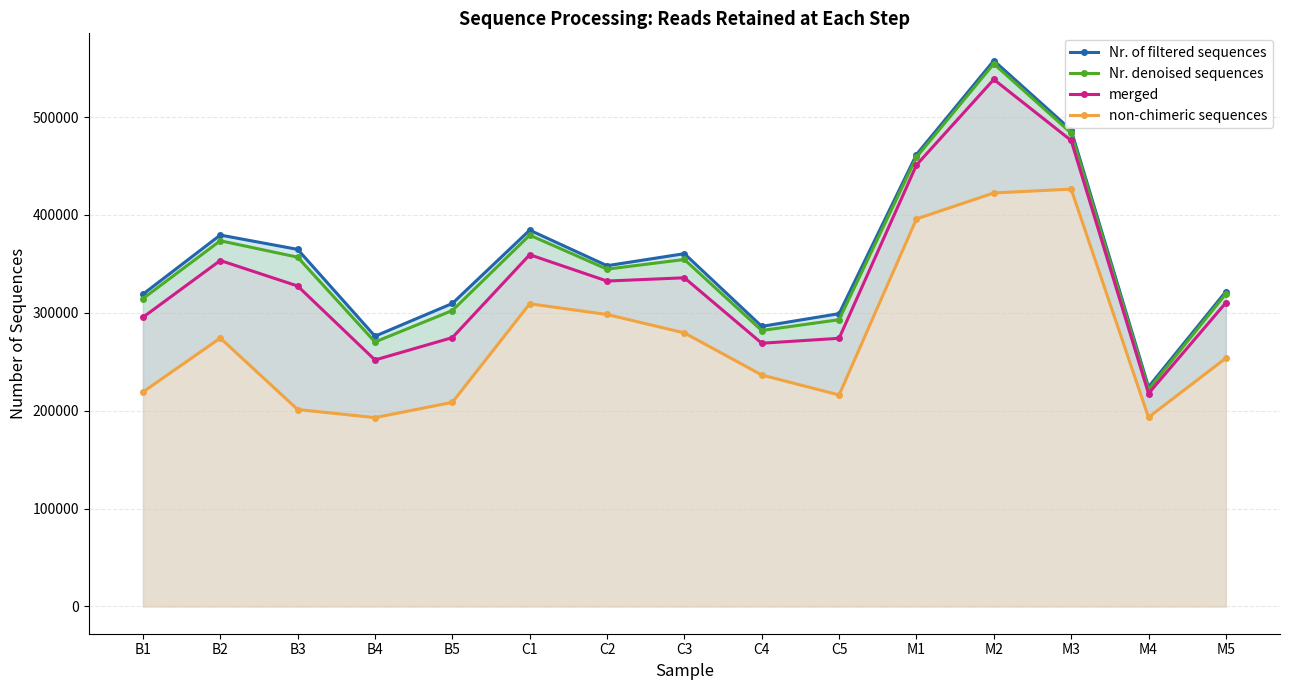

Reading left to right, transcribe all the data shown in this chart.

Nr. of filtered sequences: 319033	379488	364858	276143	309584	384502	348178	360475	286171	299185	461769	557733	486802	224290	321752
Nr. denoised sequences: 314556	373665	356888	270270	302381	379429	344658	354530	281948	293012	459066	554496	483755	221674	319387
merged: 295440	353485	327444	251847	274682	359399	332494	335822	268959	274003	451072	538509	476122	217575	310342
non-chimeric sequences: 219128	274229	201223	192934	208546	309258	298320	279502	236503	216072	395954	422509	426441	193257	253698